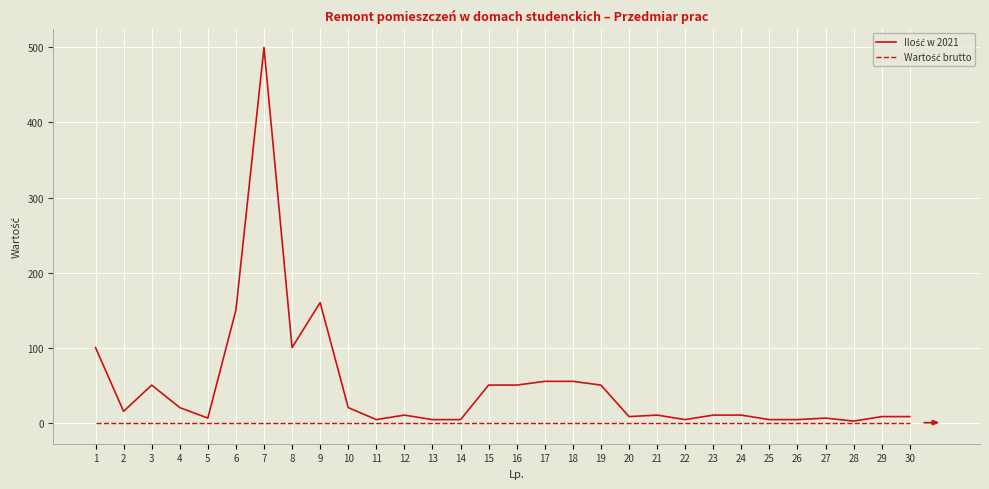

What is the difference between the highest and lowest values at 7?

500